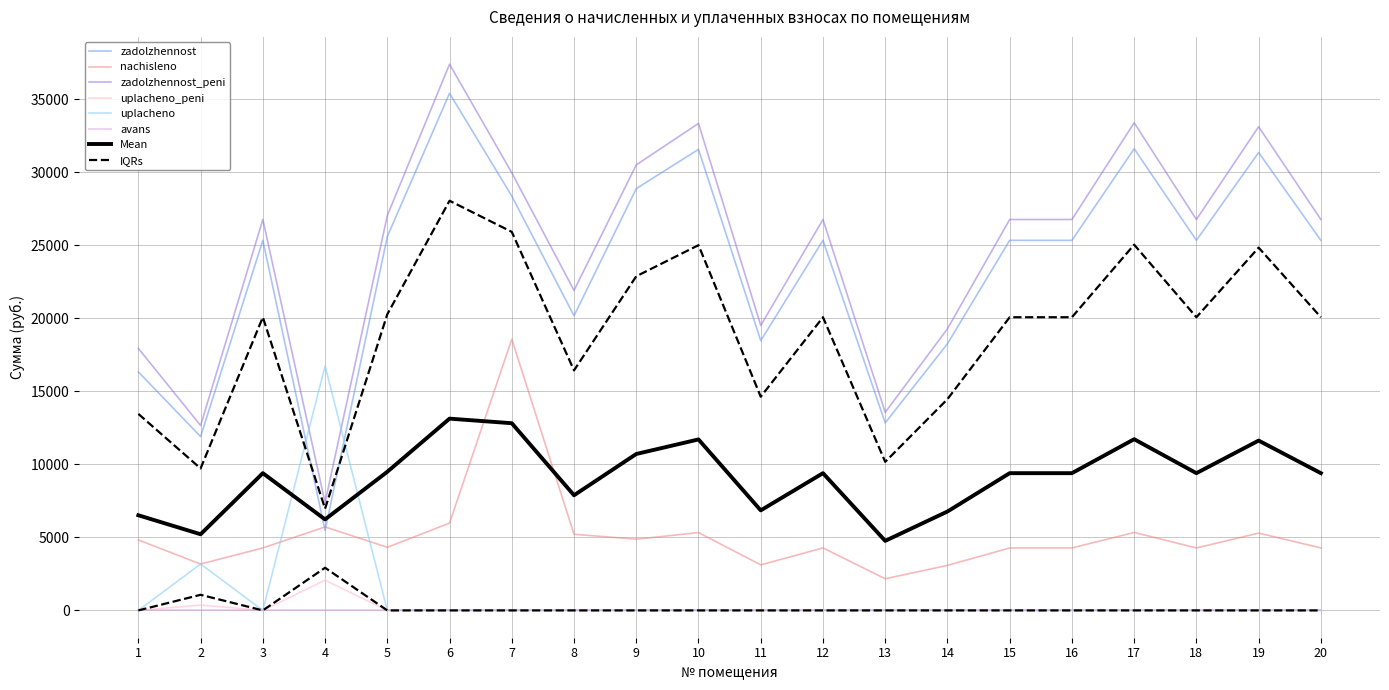

How many data points in zadolzhennost_peni are less than 26758?

7